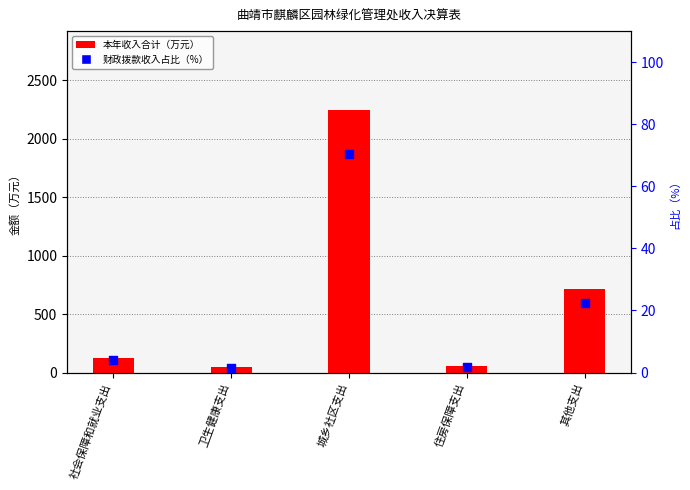

What is the total value across all series at 卫生健康支出?

47.1